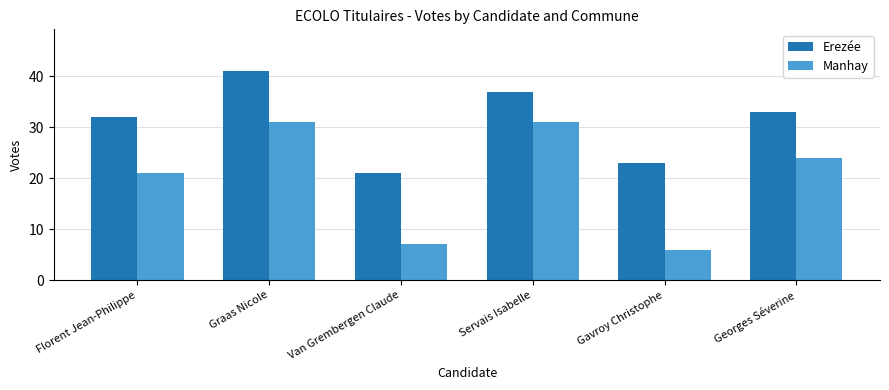

Where is Manhay nearest to the value 18?

Florent Jean-Philippe